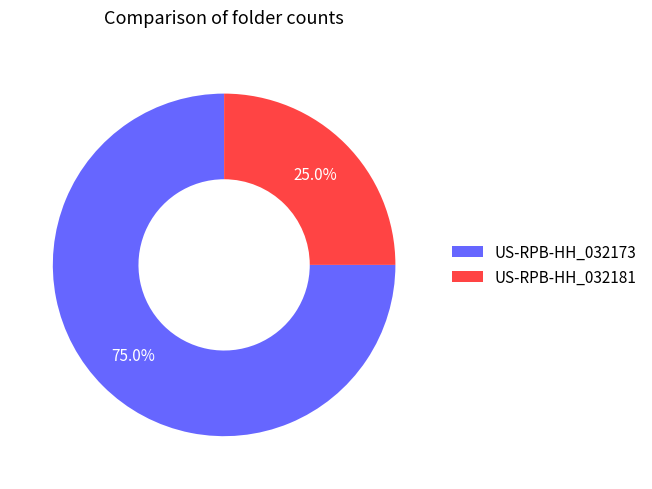

What is the ratio of the value at US-RPB-HH_032173 to the value at US-RPB-HH_032181?

3.0